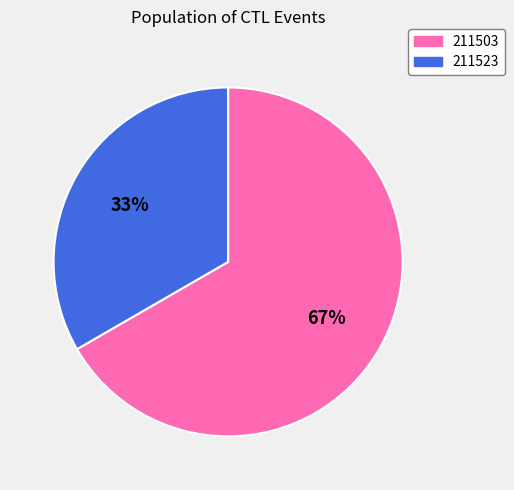

Combined, do 211503 and 211523 account for over 50%?

Yes